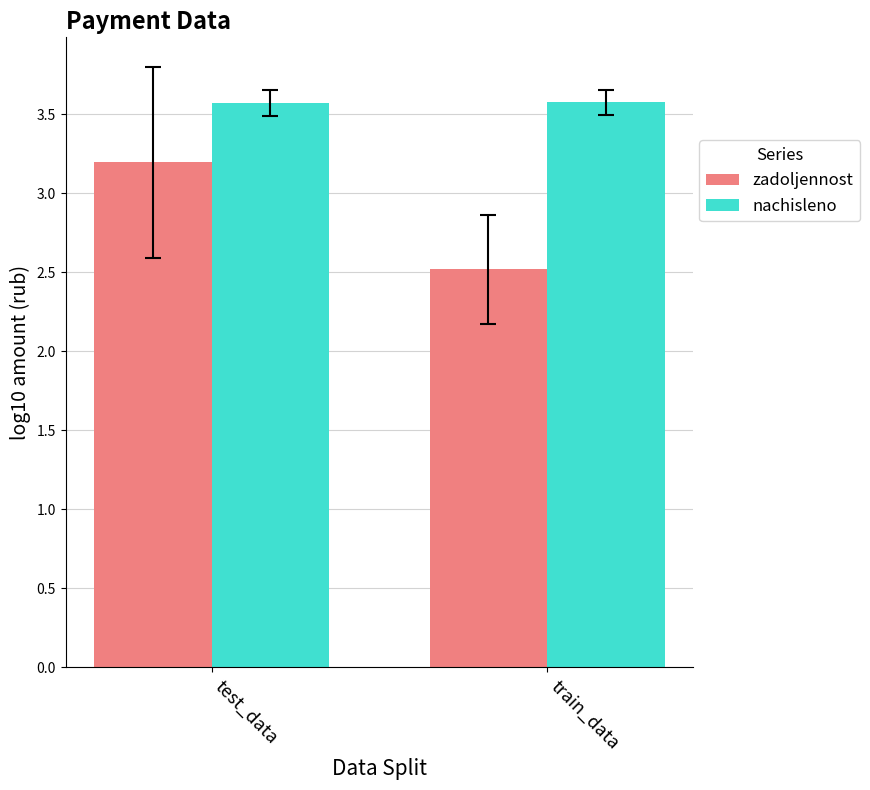

What is the spread (max minus min) of values at train_data?

1.1